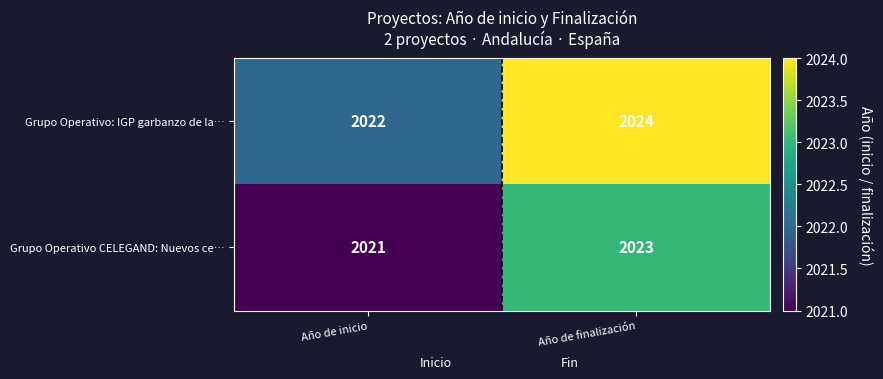

Reading left to right, extract all data points from this chart.

Grupo Operativo: IGP garbanzo de la…: 2022	2024
Grupo Operativo CELEGAND: Nuevos ce…: 2021	2023